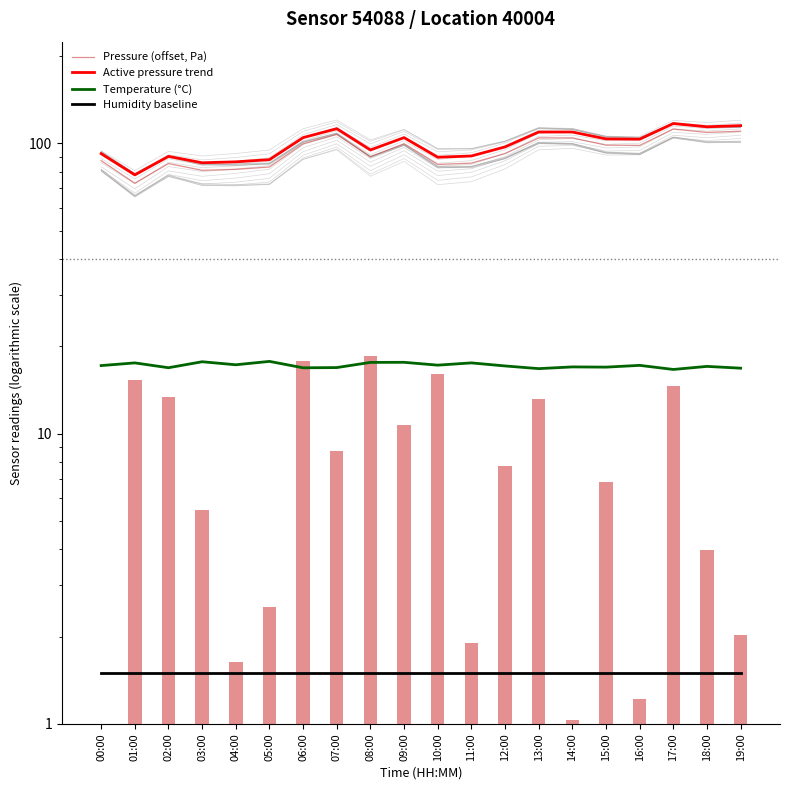

Is the value of Pressure (offset, Pa) at 00:00 greater than the value of Temperature (°C) at 01:00?

Yes